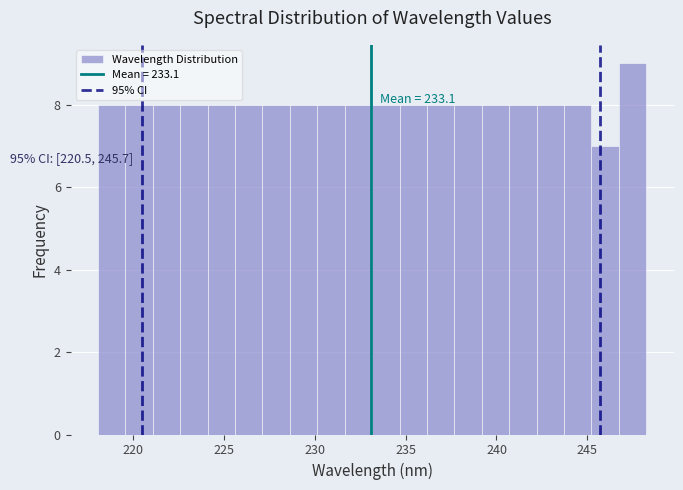

Read against the x-axis, roughly where is the centre of the tallest bar?

247.5